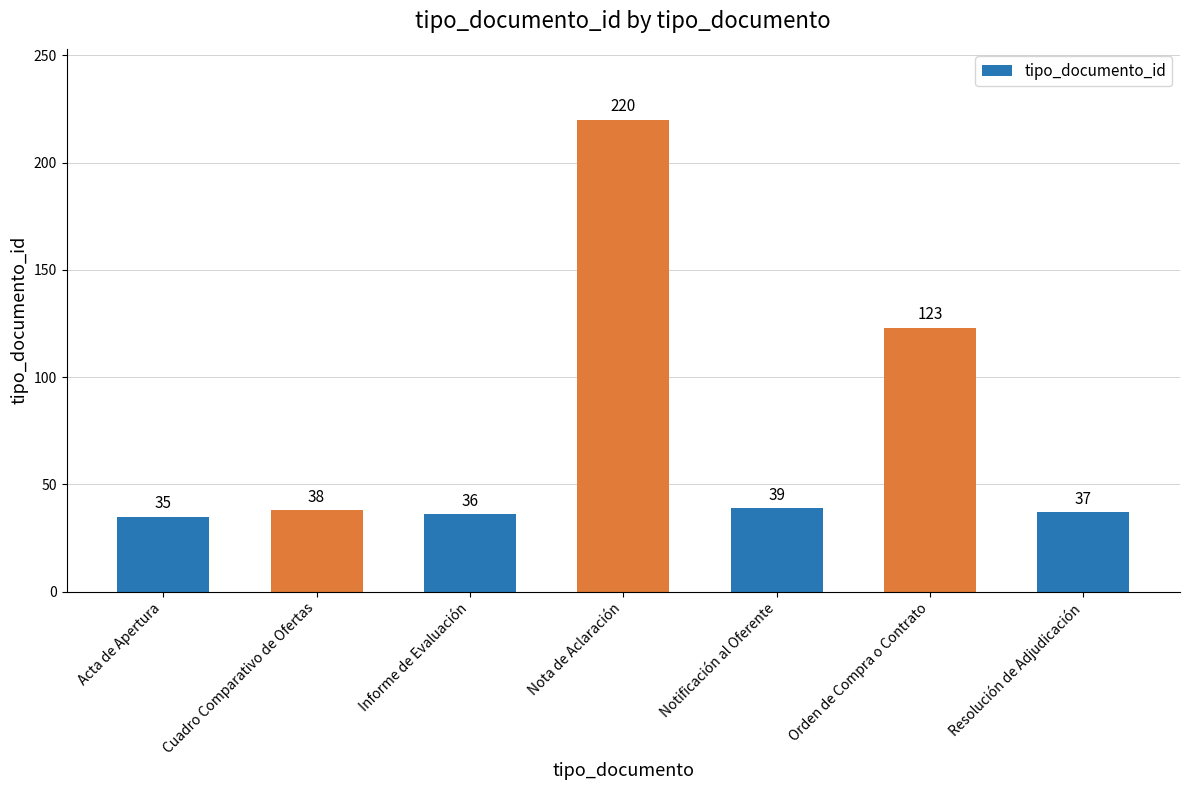

The chart shows a value of 36 at Informe de Evaluación. True or false?

True